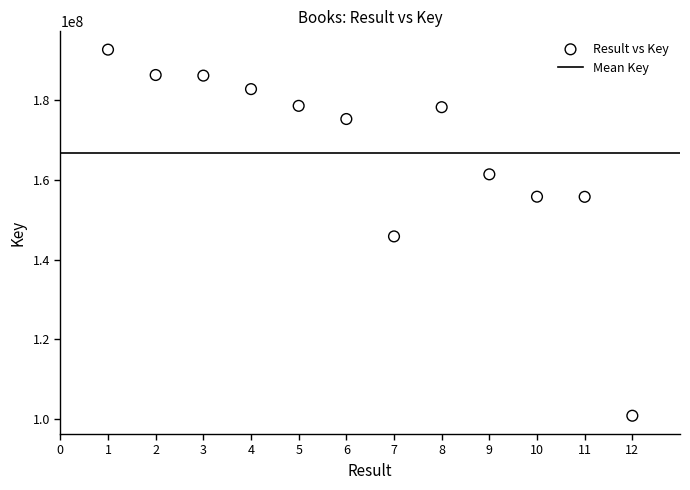

What is the range of Y values (max minus min)?

91572769